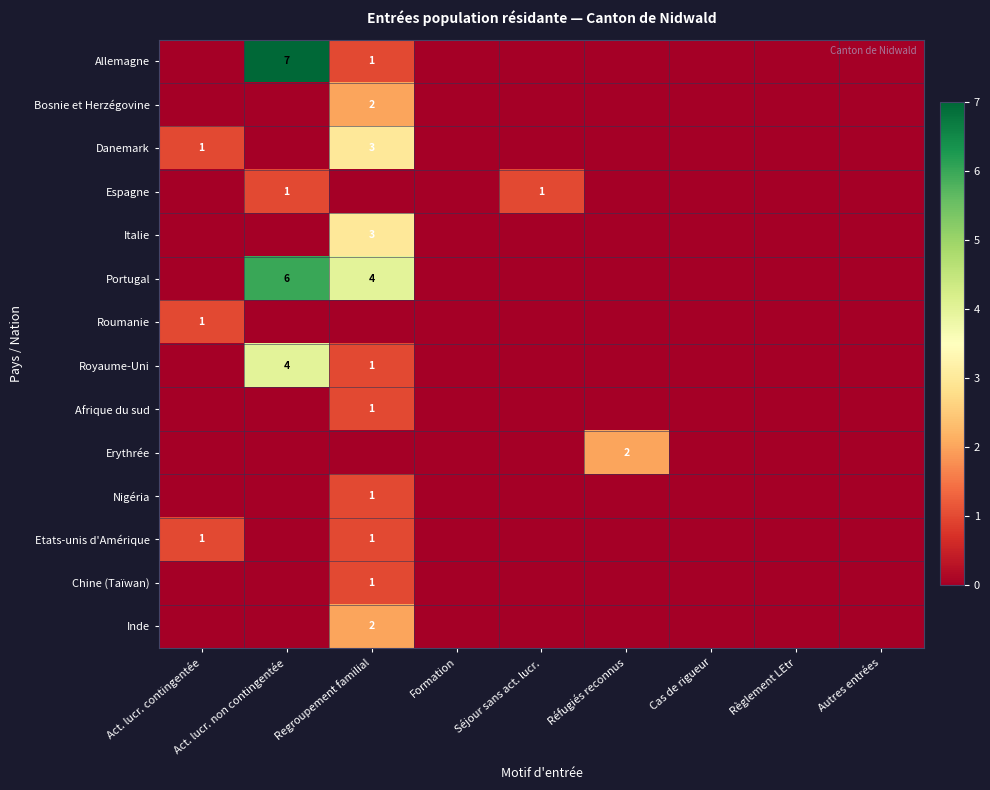

What is the greatest value displayed?

7